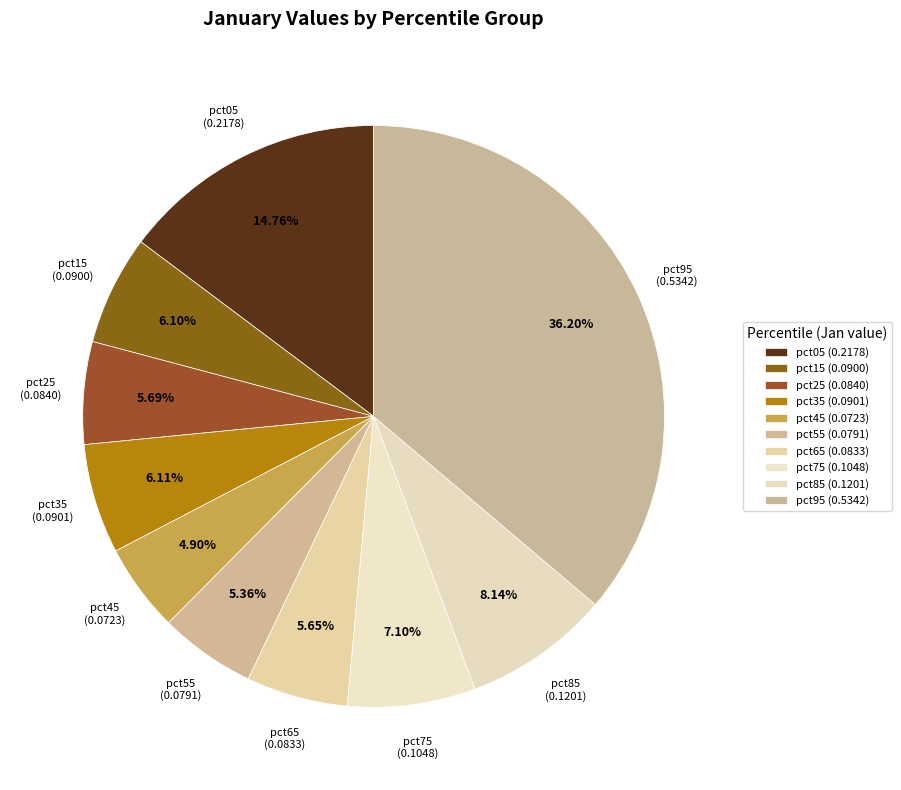

To the nearest percent, what is the difference between the pct25 and pct95 slice percentages?

31%